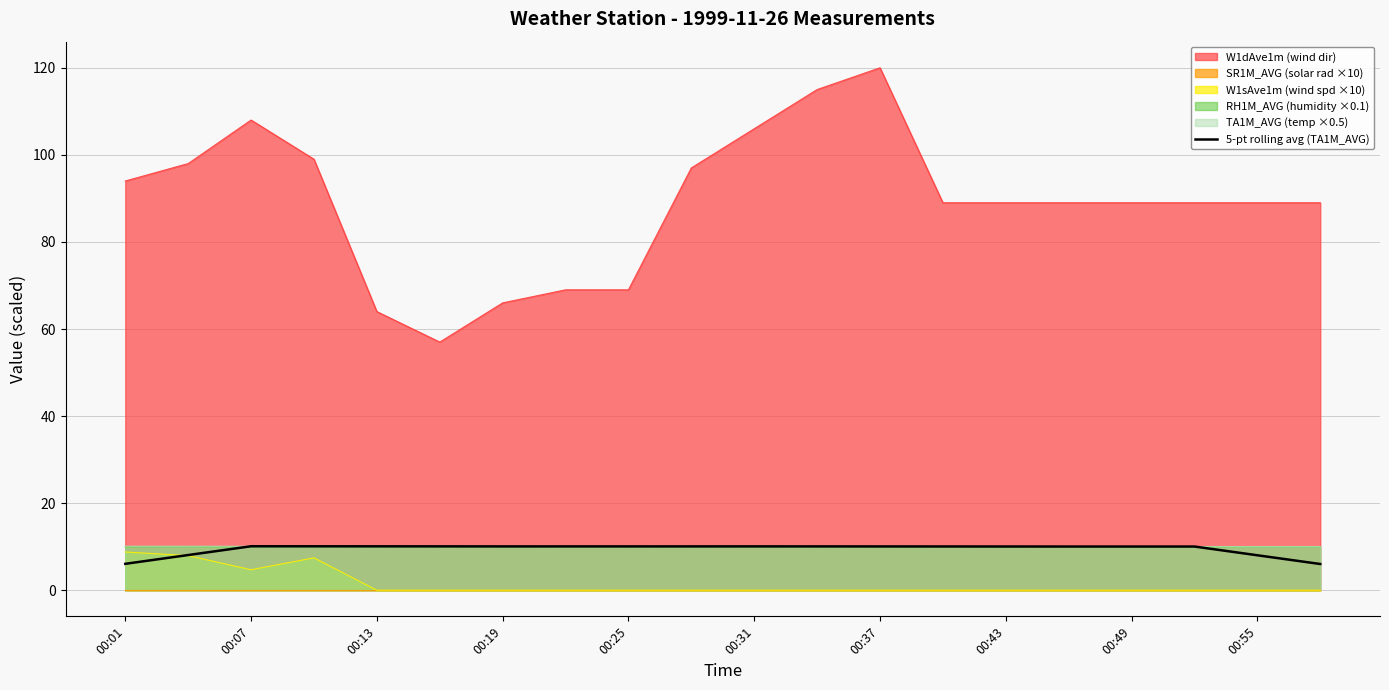

True or false: RH1M_AVG (humidity ×0.1) and W1dAve1m (wind dir) intersect in this chart.

False